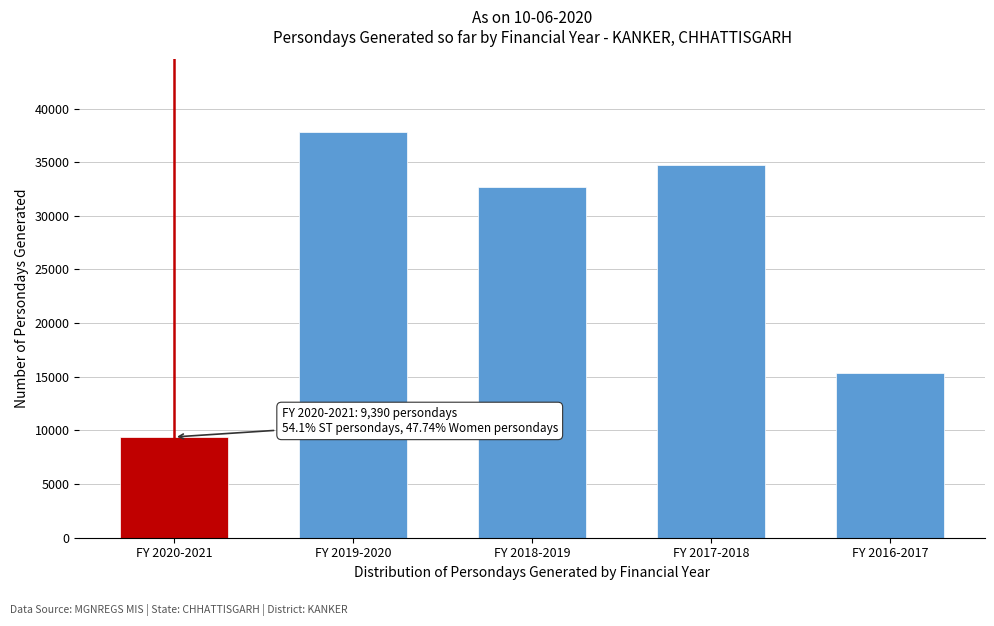

Reading left to right, extract all data points from this chart.

9390	37789	32713	34769	15342